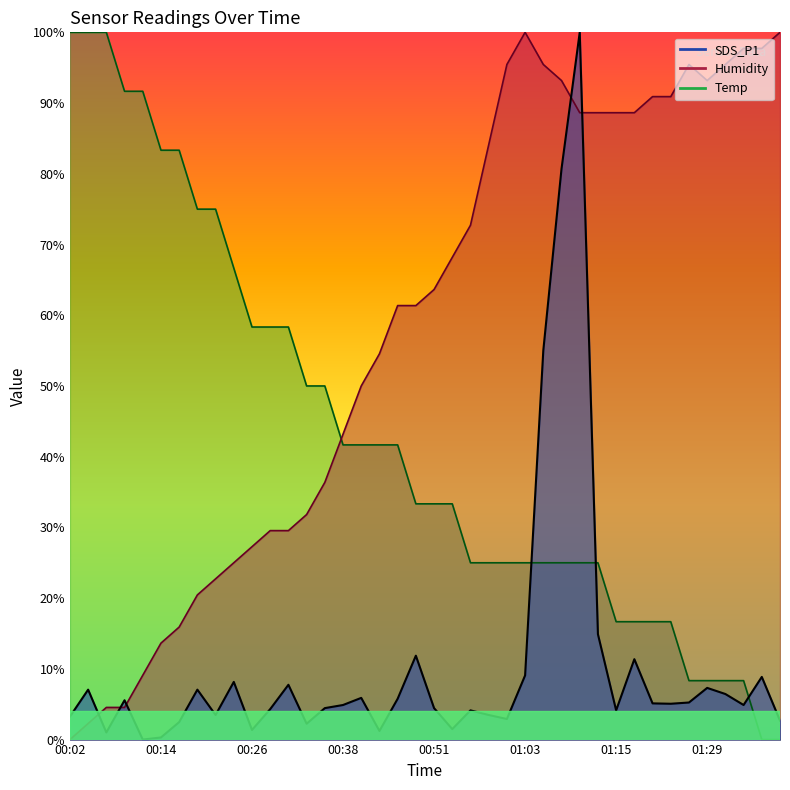

What position from the left is 00:31?

13